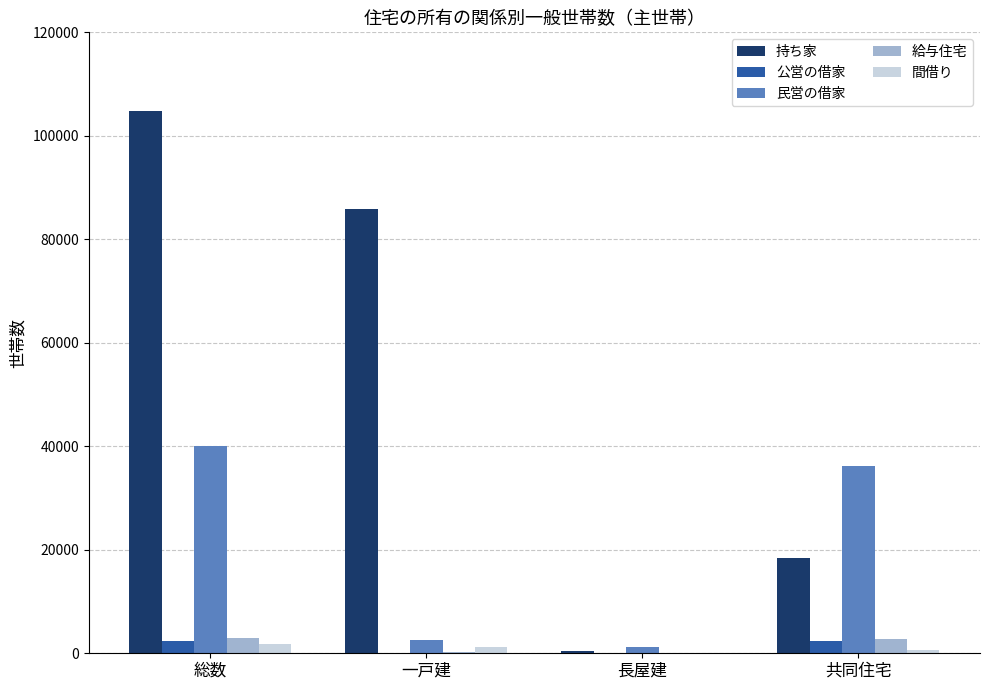

At which category is the sum across all series the highest?

総数